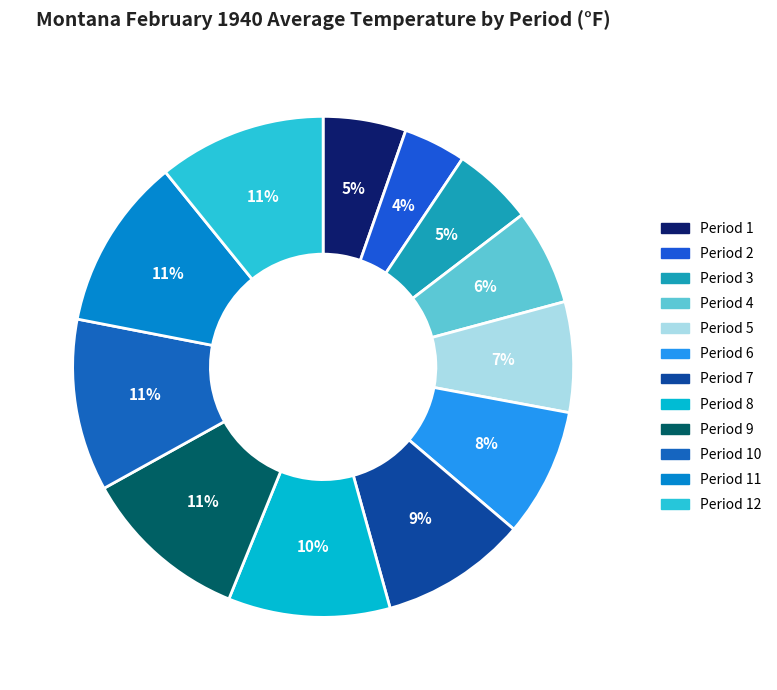

How many slices are in this pie chart?

12